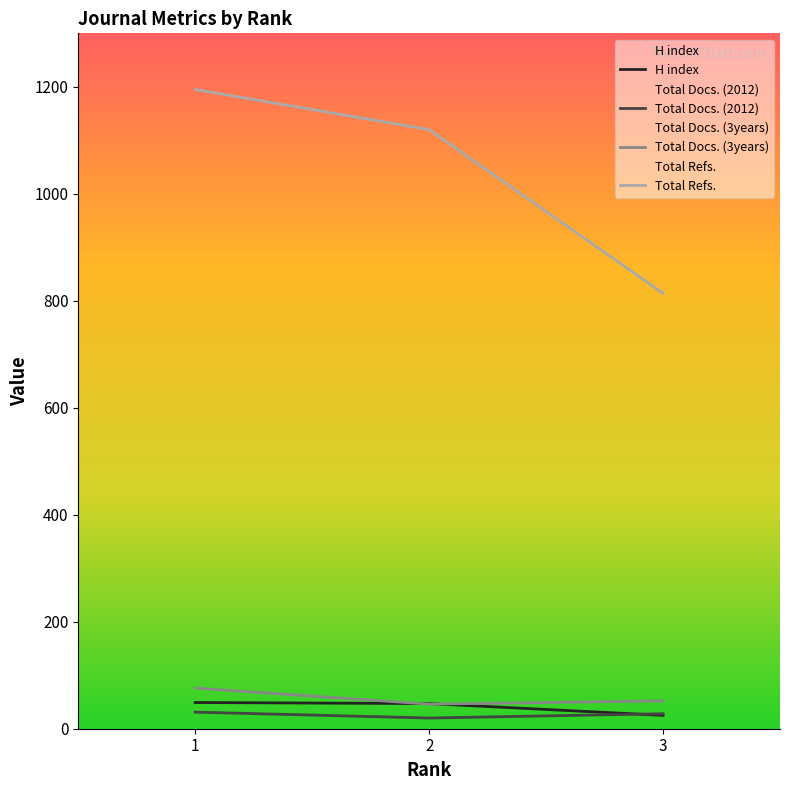

Does the chart have visible grid lines?

No